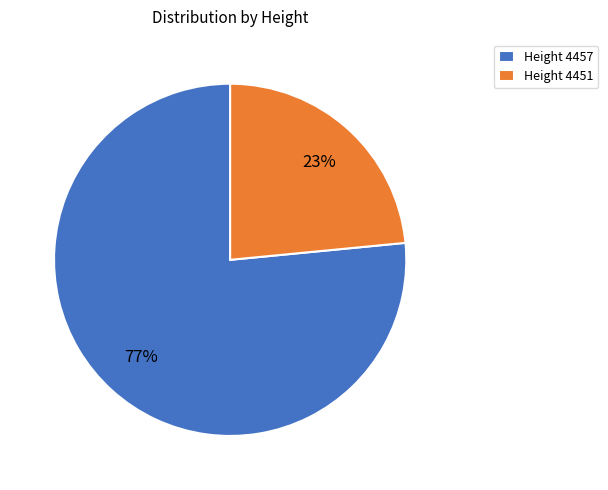

Do Height 4451 and Height 4457 together represent more than half of the pie?

Yes